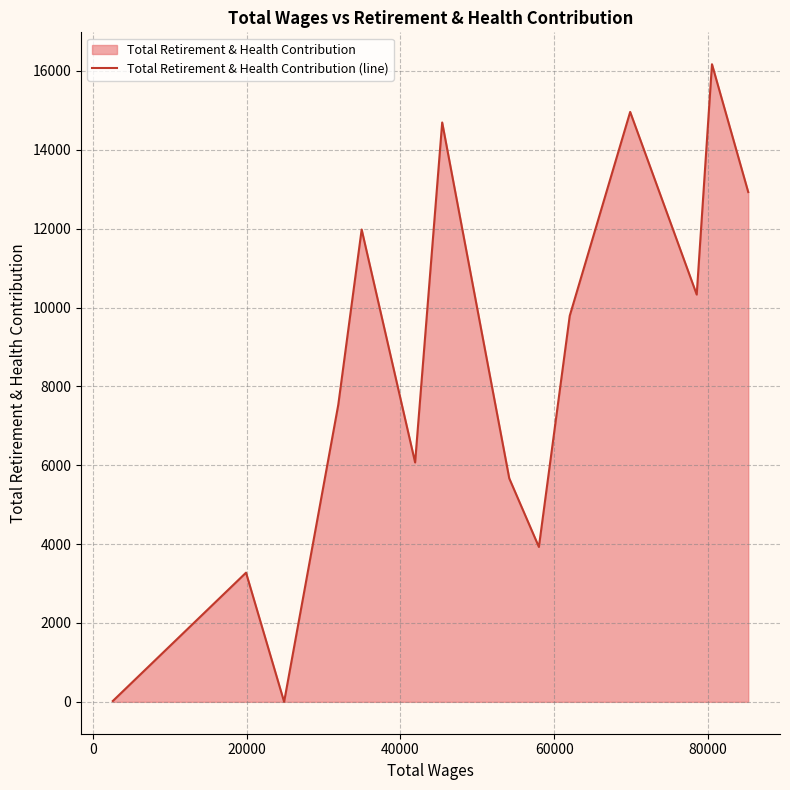

What is the difference between the maximum and minimum values?

16170